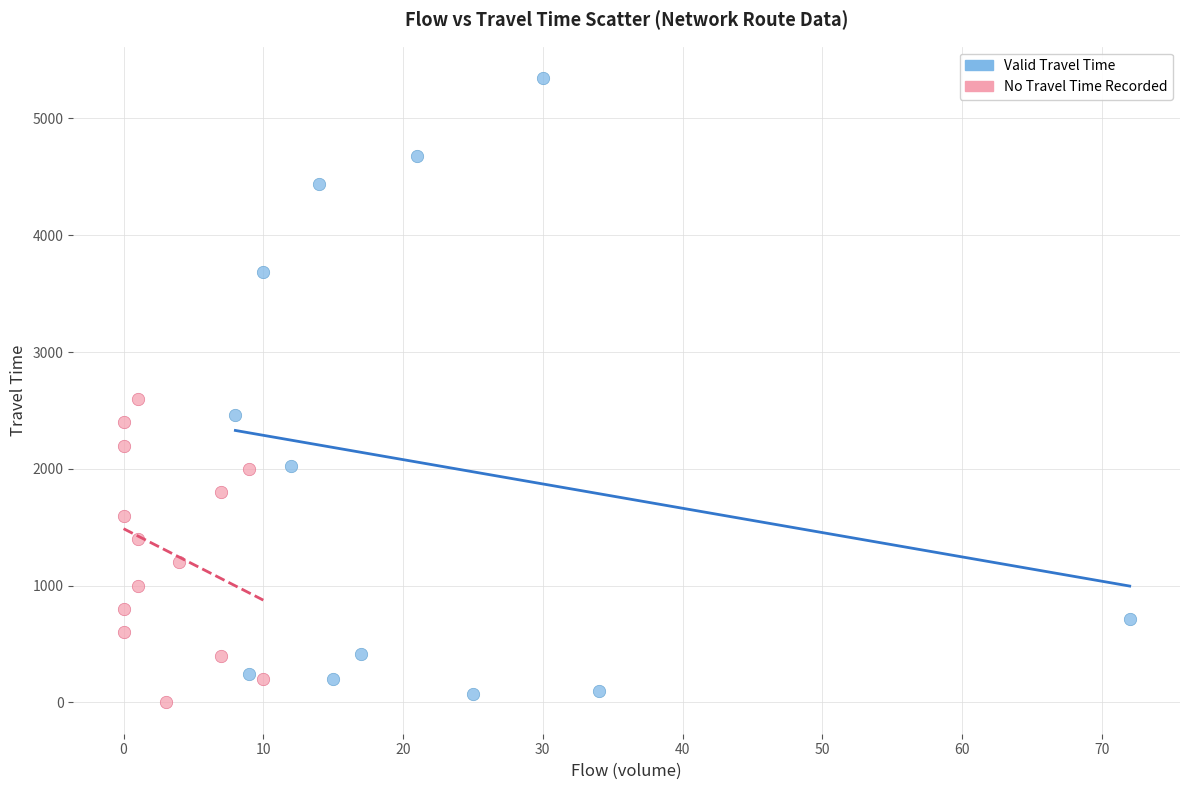

Which series has the widest spread of Y values?

Valid Travel Time